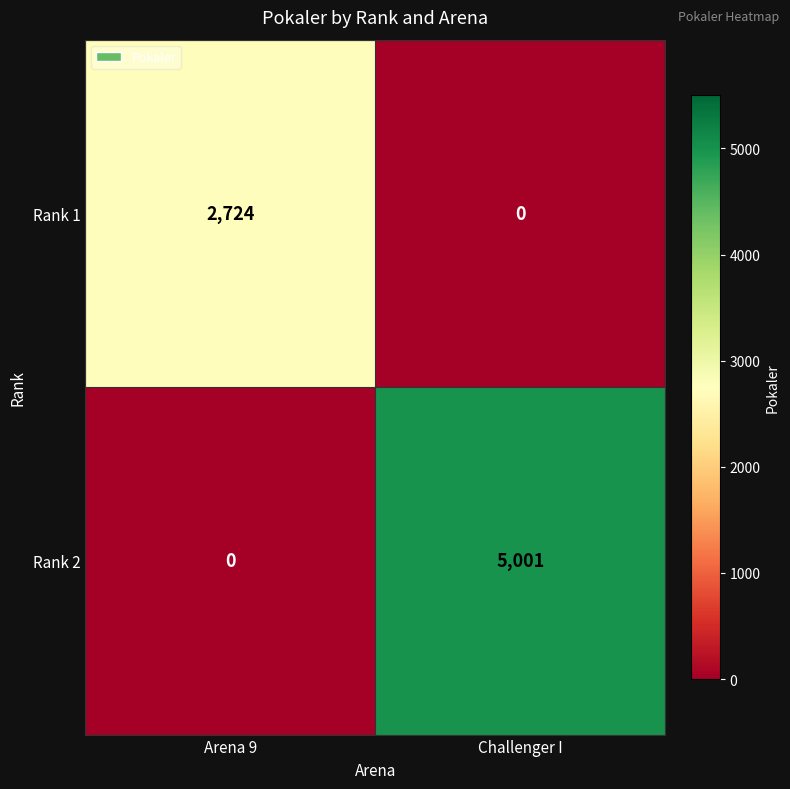

Which series changed the most between Arena 9 and Challenger I?

Rank 2